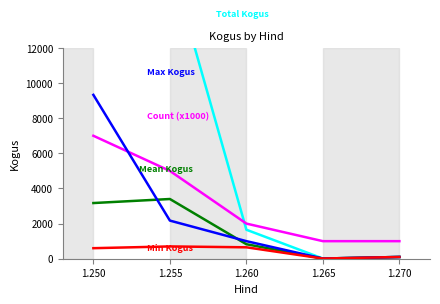

How many lines are shown in the chart?

5